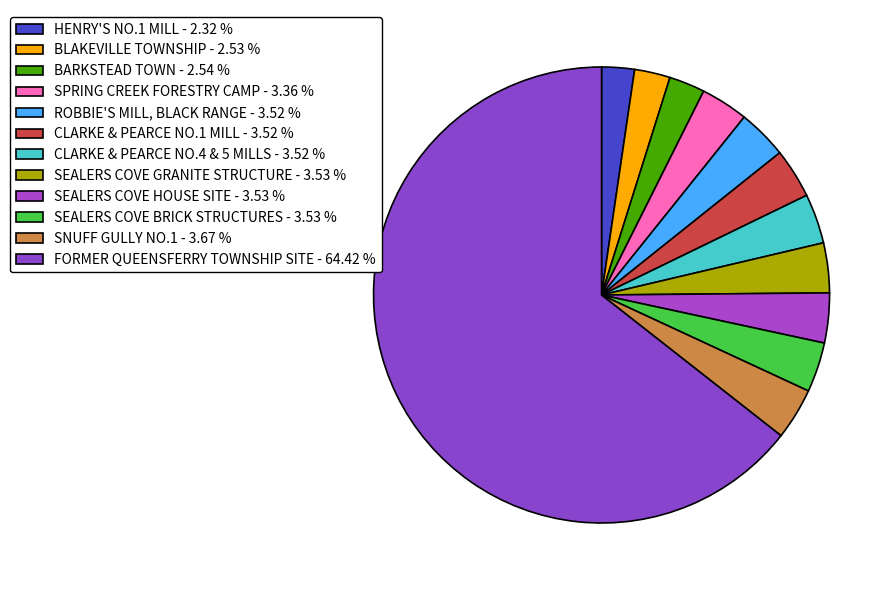

Between CLARKE & PEARCE NO.1 MILL and SEALERS COVE BRICK STRUCTURES, which is larger?

SEALERS COVE BRICK STRUCTURES